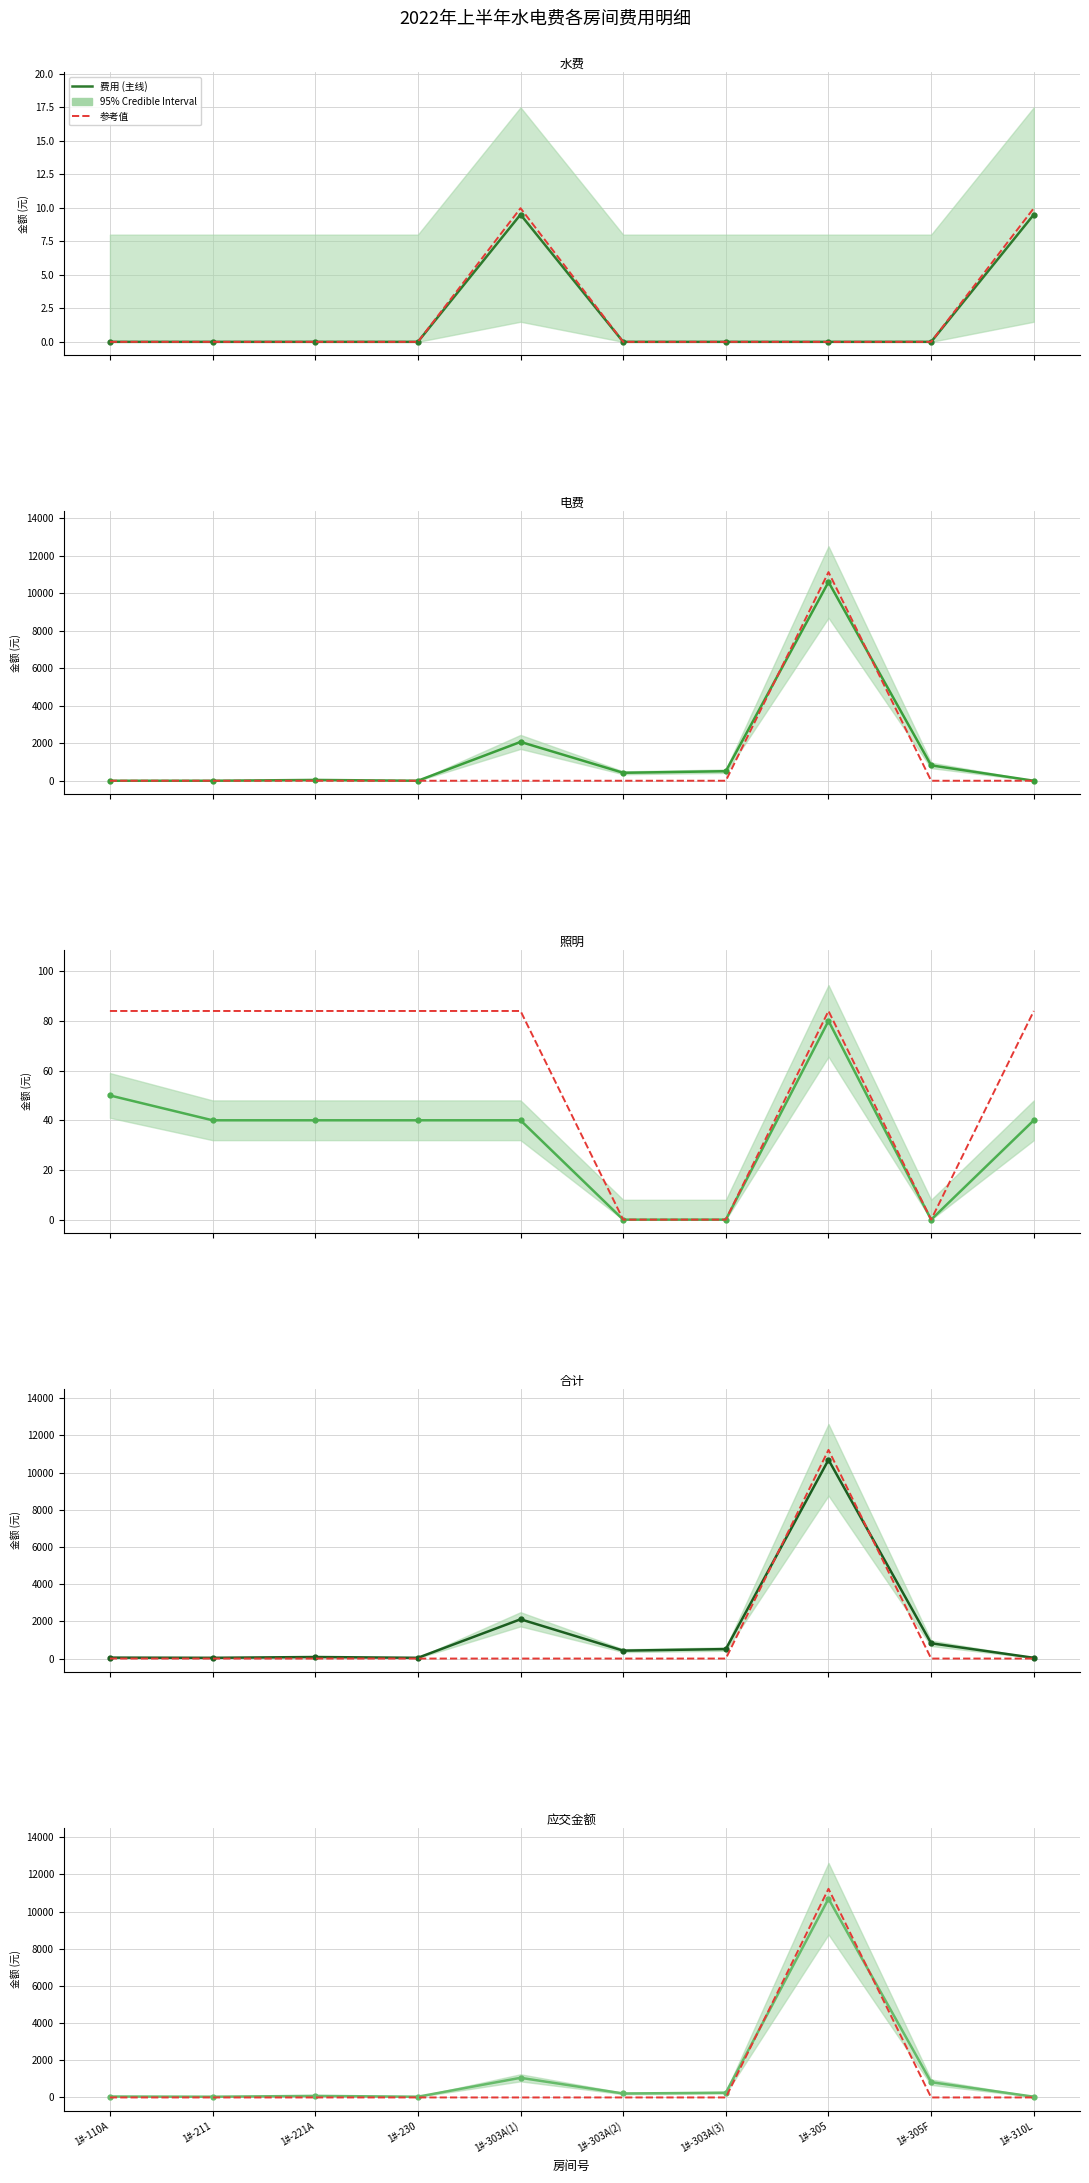

List the series in order of their overall mean, lowest first.

参考值, 费用 (主线)